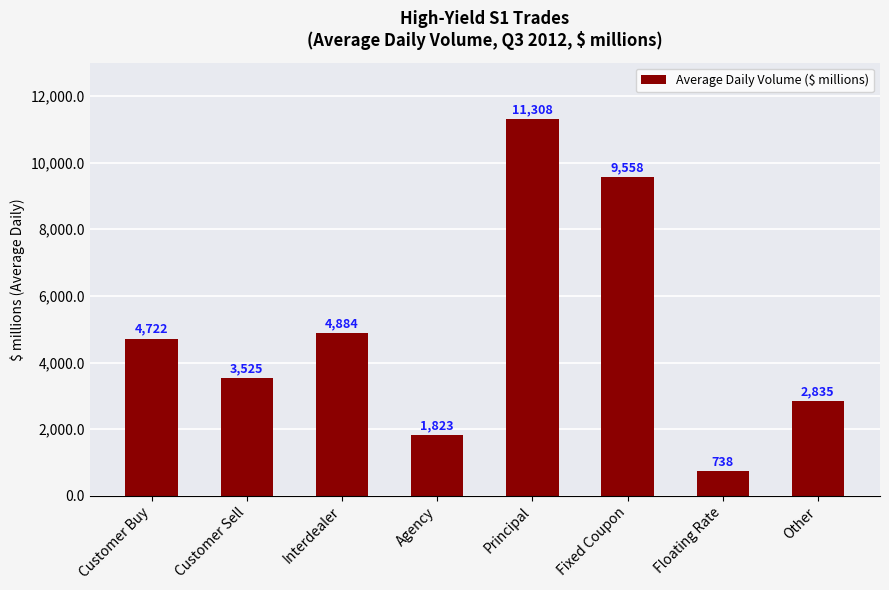

Approximately how many times larger is the value at Interdealer compared to Agency?

2.7